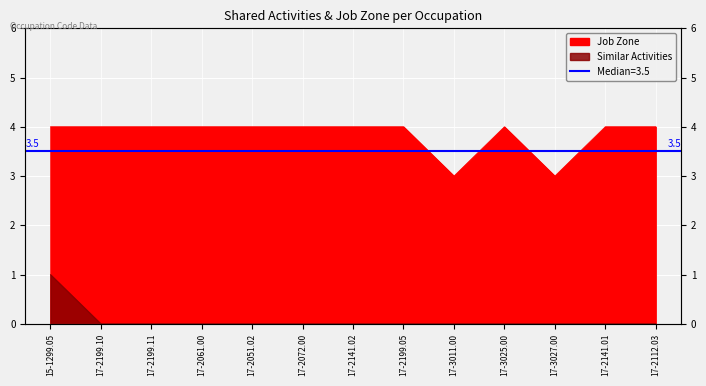

What is the average value of the Job Zone series?

4